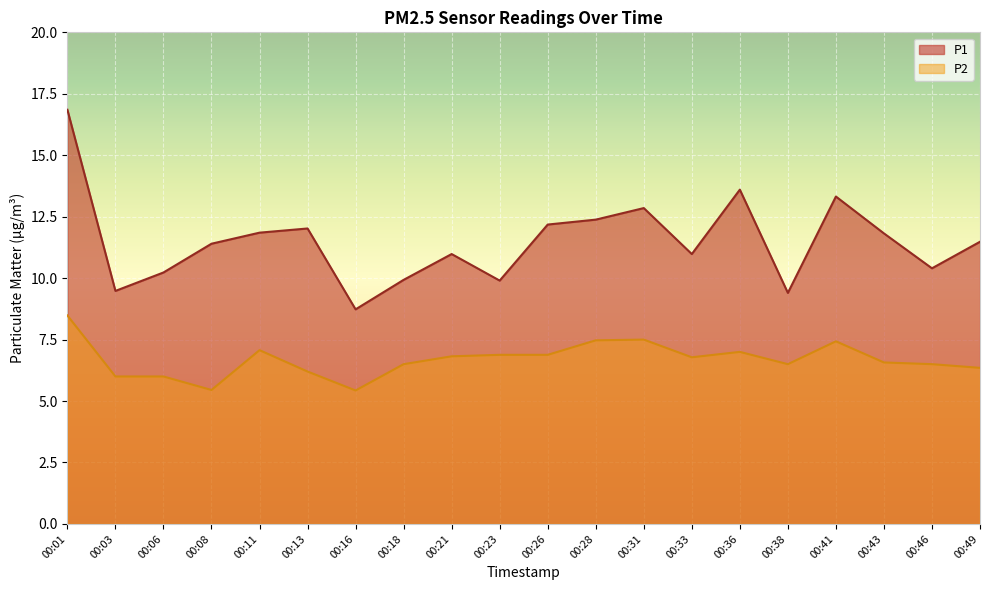

Reading right to left, extract all data points from this chart.

P1: 00:49=11.5	00:46=10.4	00:43=11.8	00:41=13.3	00:38=9.4	00:36=13.6	00:33=11.0	00:31=12.8	00:28=12.4	00:26=12.2	00:23=9.9	00:21=11.0	00:18=9.9	00:16=8.7	00:13=12.0	00:11=11.8	00:08=11.4	00:06=10.2	00:03=9.5	00:01=16.9
P2: 00:49=6.3	00:46=6.5	00:43=6.6	00:41=7.4	00:38=6.5	00:36=7.0	00:33=6.8	00:31=7.5	00:28=7.5	00:26=6.9	00:23=6.9	00:21=6.8	00:18=6.5	00:16=5.4	00:13=6.2	00:11=7.1	00:08=5.5	00:06=6.0	00:03=6.0	00:01=8.5